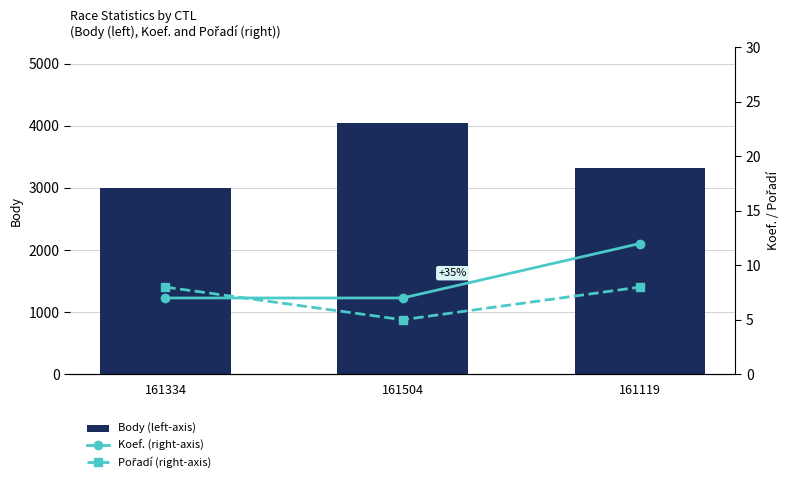

Is it true that Body (left-axis) equals 1326 at 161334?

False